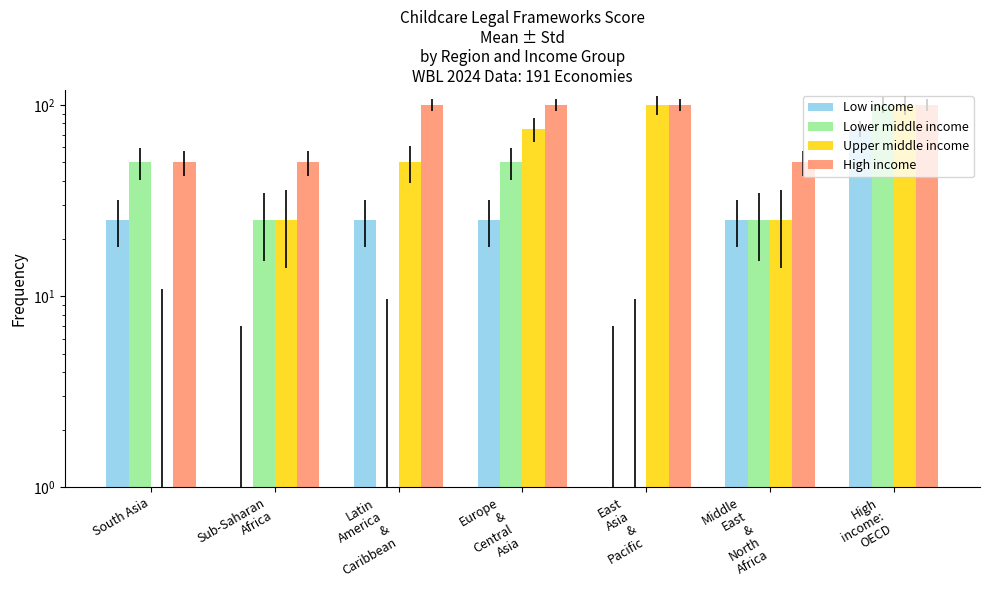

Which series changed the most between South Asia and East
Asia
&
Pacific?

Upper middle income